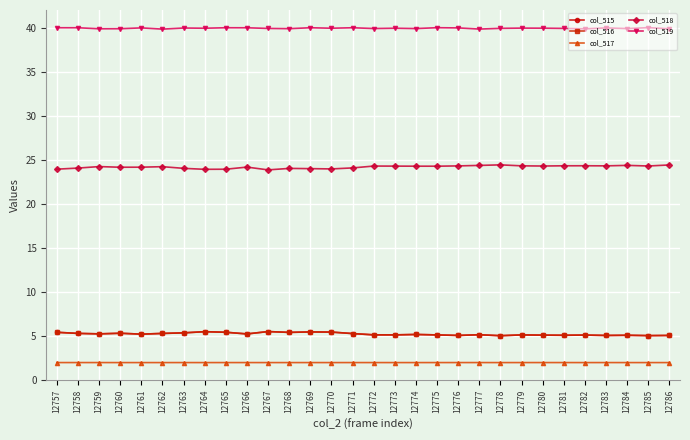

True or false: col_516 has more than 2 points higher than both neighbors.

True